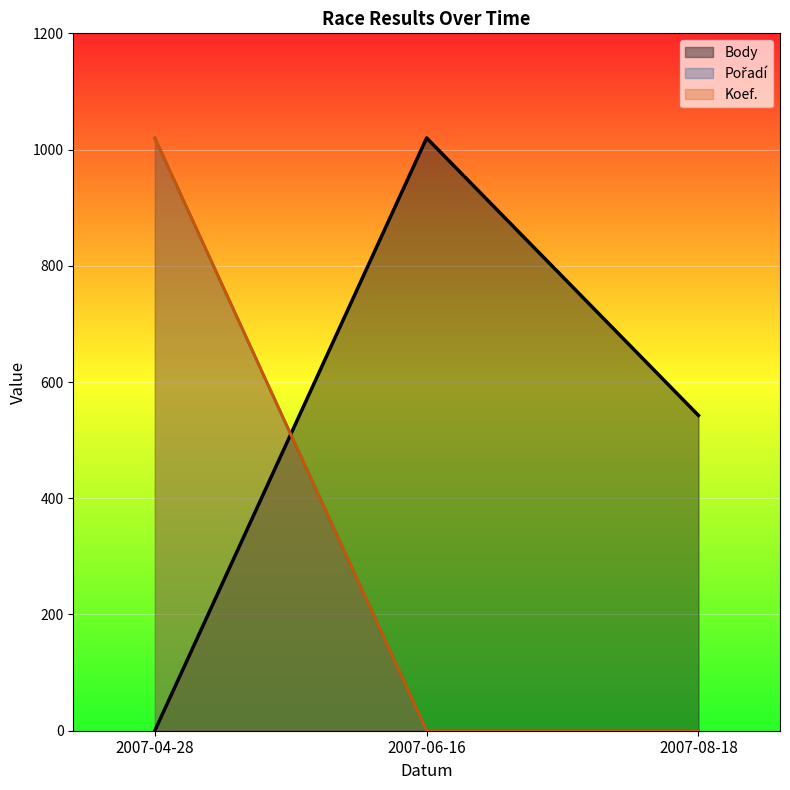

What is the sum of all Koef. values?

1020.0